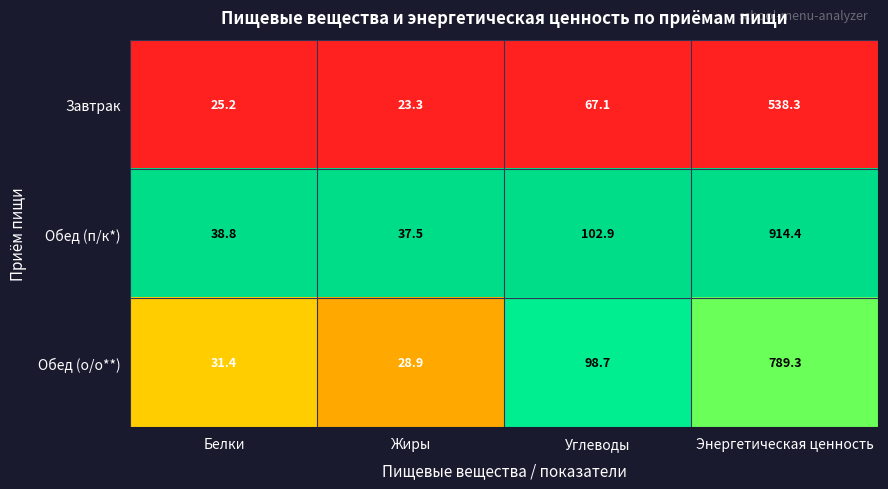

How many series are shown in this chart?

3